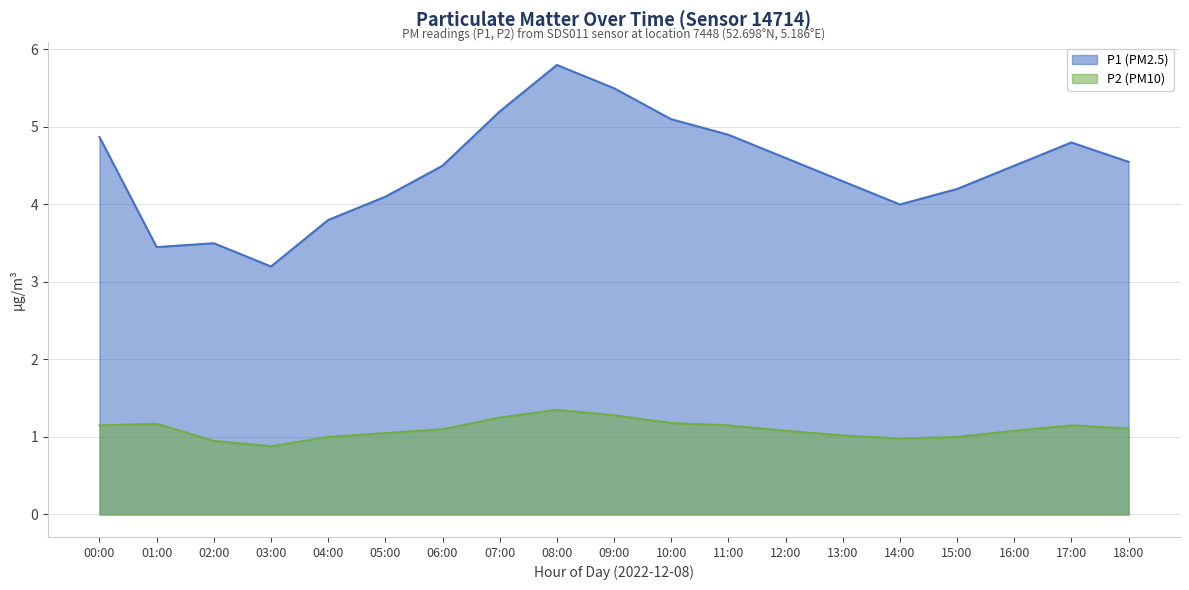

What is the value of the P2 point at the 18th from the left?

1.2